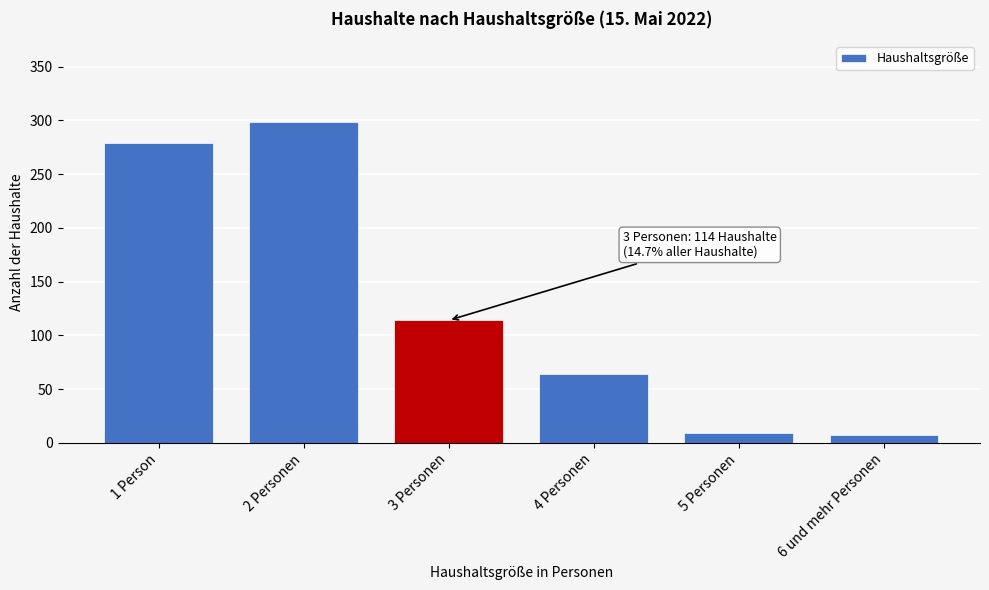

Reading left to right, list all the values displayed in this chart.

1 Person=279	2 Personen=299	3 Personen=114	4 Personen=64	5 Personen=9	6 und mehr Personen=7